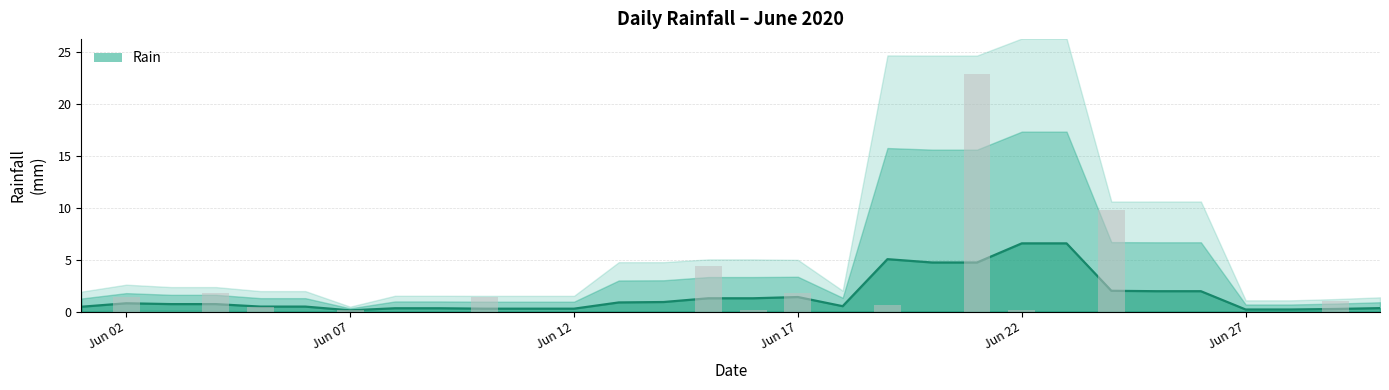

Between 2020-06-27 and 2020-06-15, which is larger?

2020-06-15